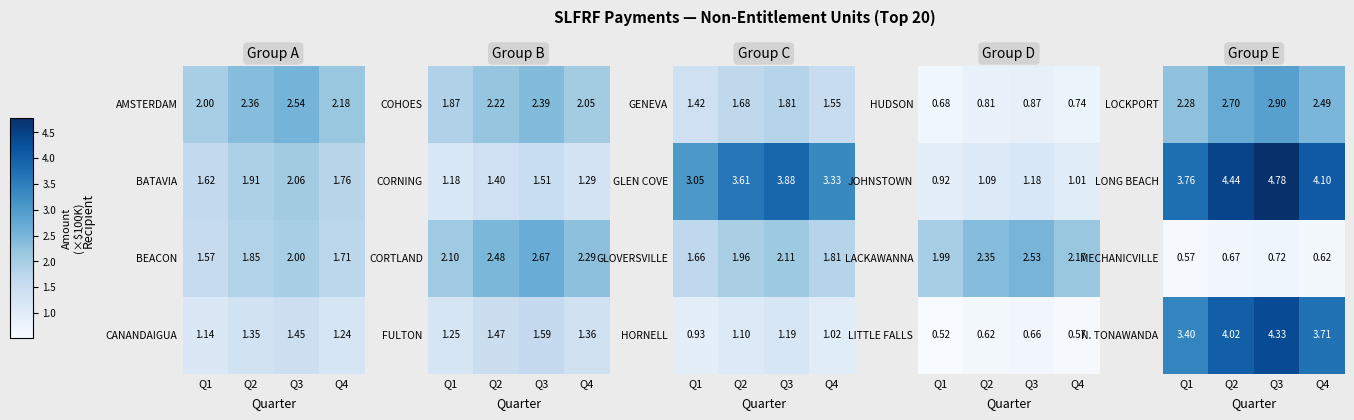

What is the sum of all LONG BEACH values?

17.1